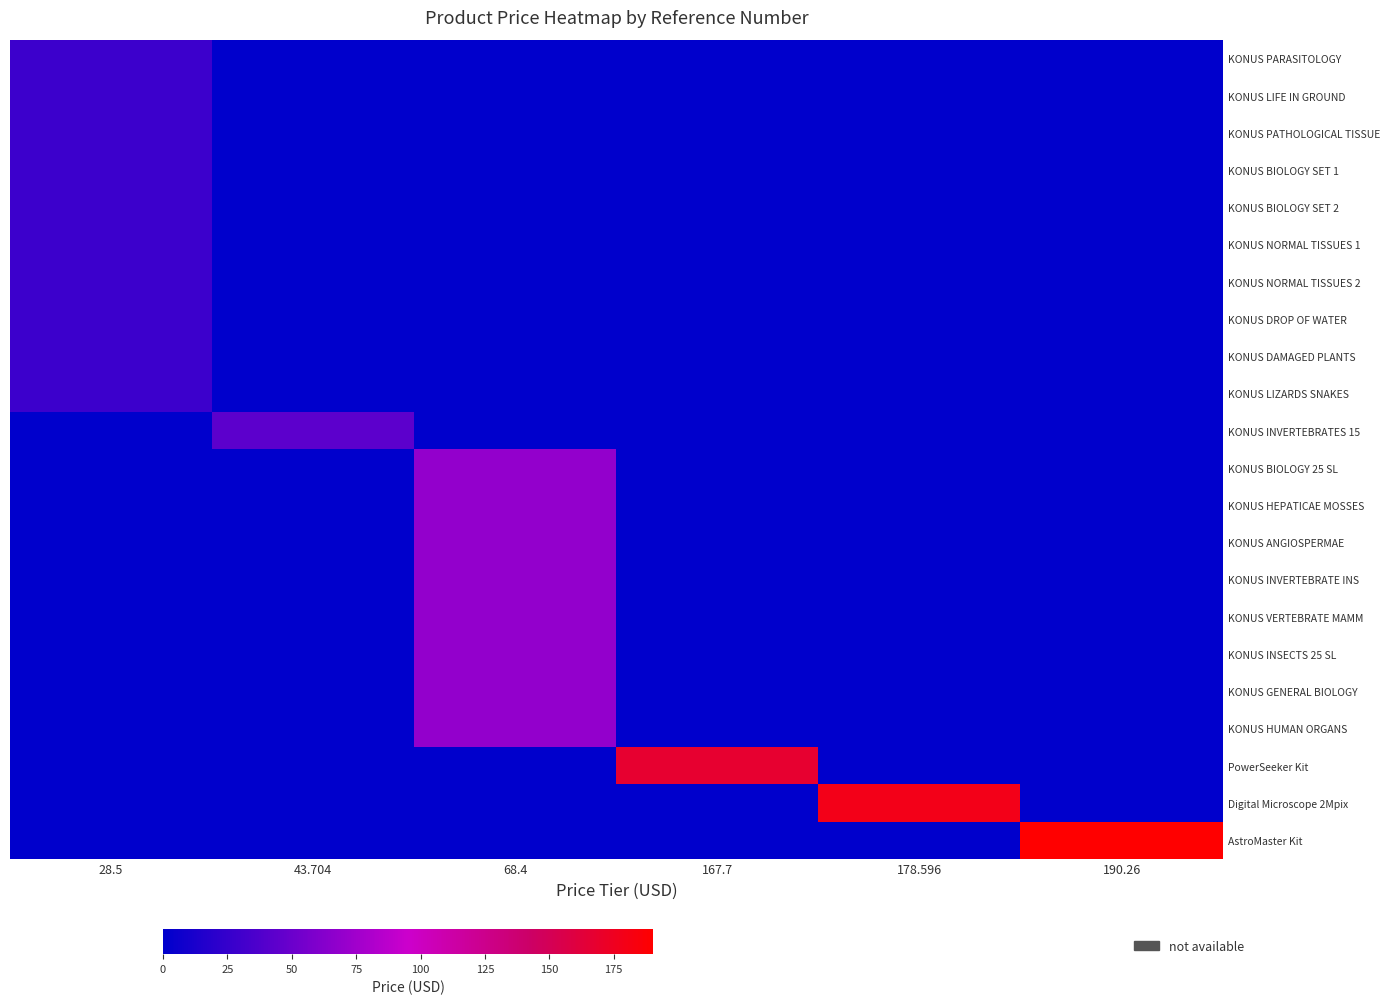

Which label corresponds to the smallest value in the chart?

43.704